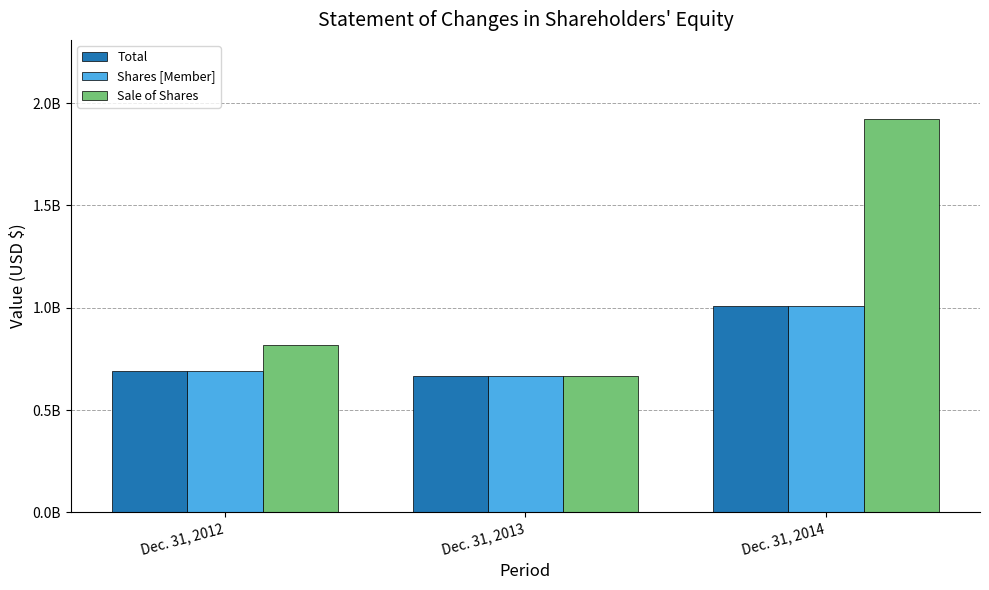

At Dec. 31, 2012, list the series in order from smallest to largest.

Shares [Member], Total, Sale of Shares